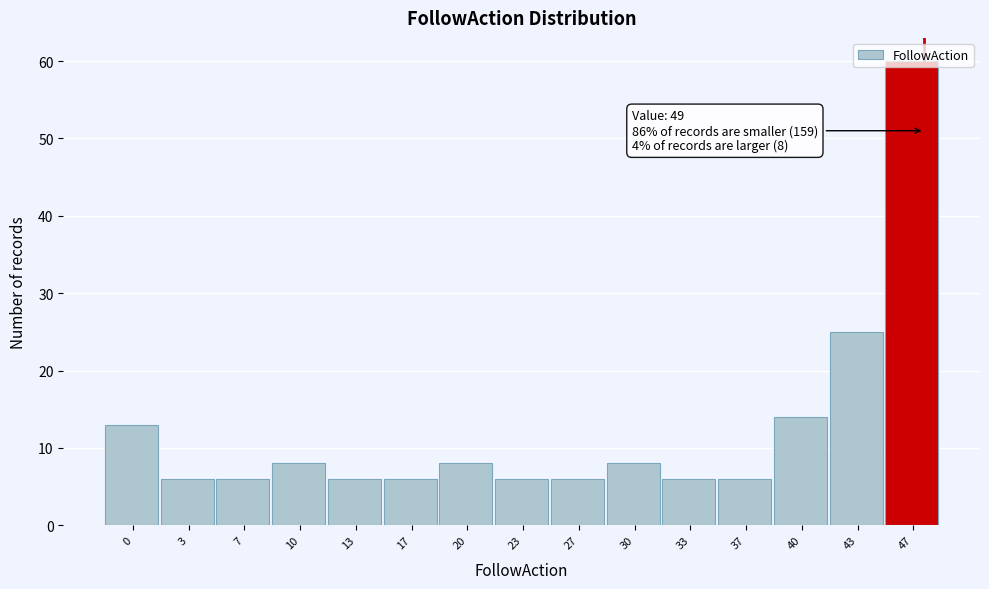

What is the sum of the values at 20 and 30?

16